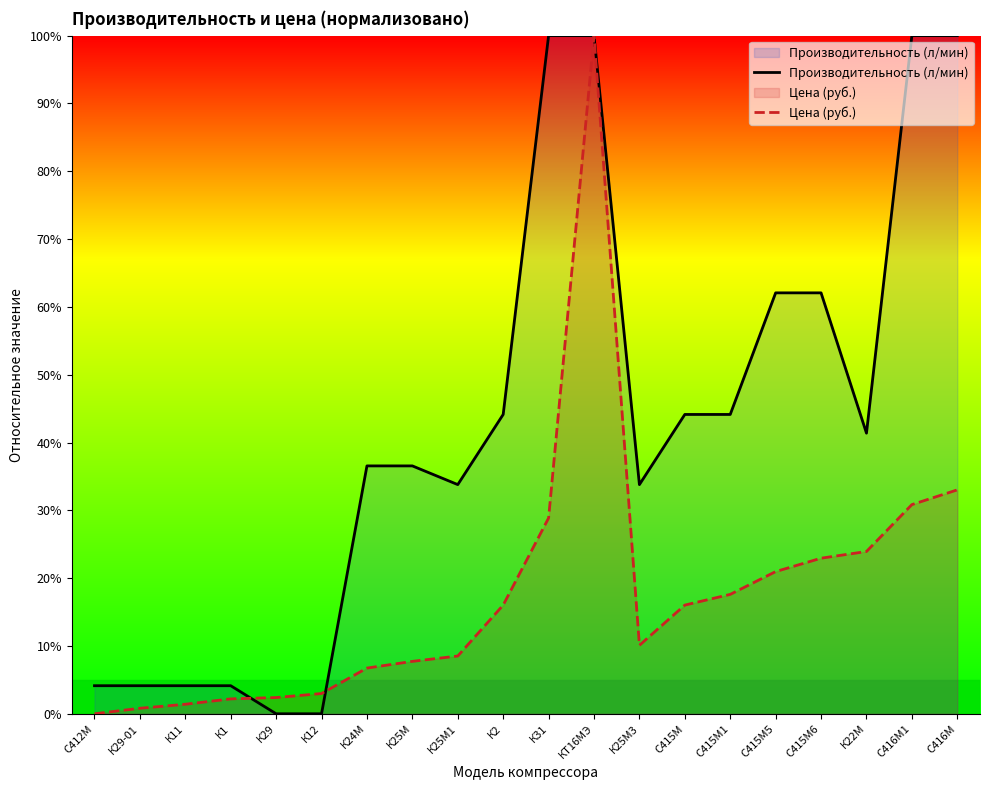

The Цена (руб.) series shows 16.0 at К2. True or false?

True